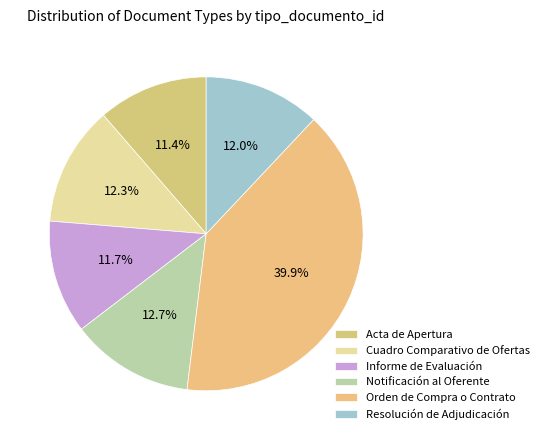

Does Resolución de Adjudicación account for over 50% of the chart?

No